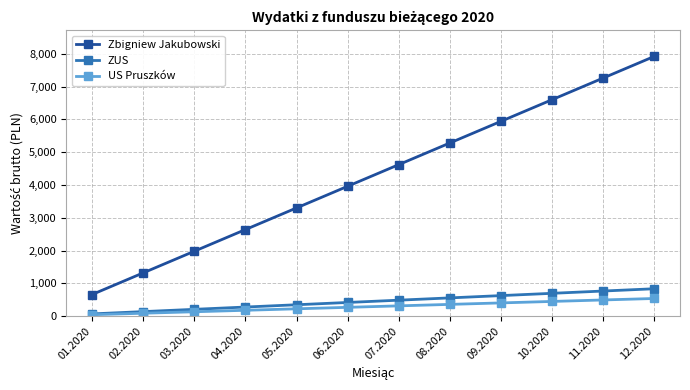

At 03.2020, list the series in order from smallest to largest.

US Pruszków, ZUS, Zbigniew Jakubowski